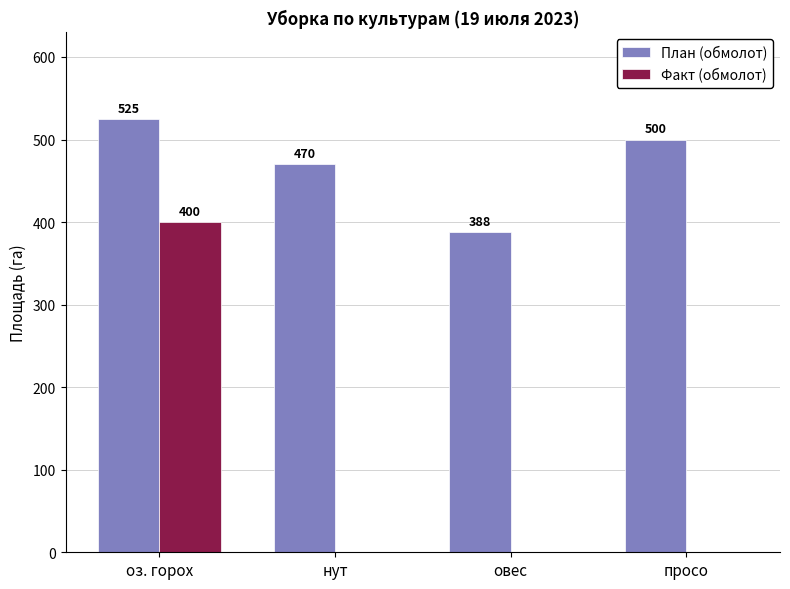

Is the value of Факт (обмолот) at оз. горох greater than the value of План (обмолот) at овес?

Yes